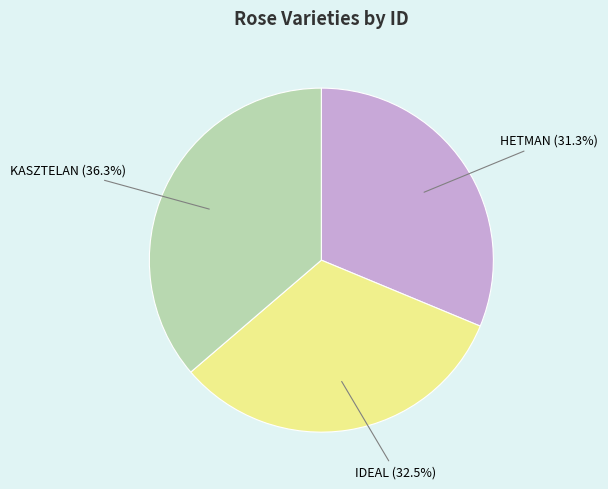

Is IDEAL the majority of the pie?

No